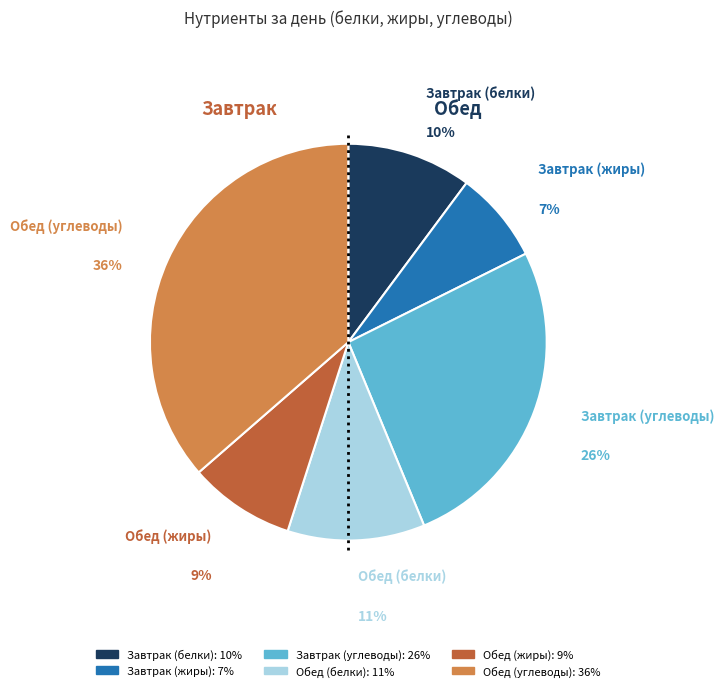

Count the number of slices in the pie.

6